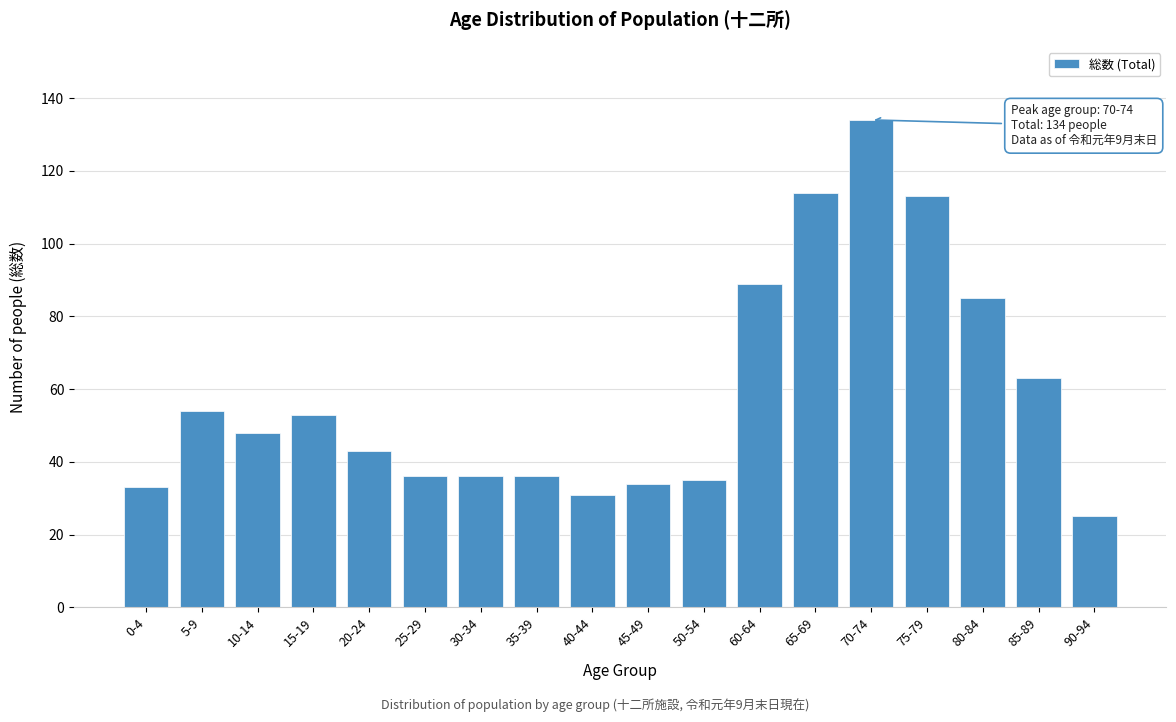

Reading right to left, extract all data points from this chart.

90-94=25	85-89=63	80-84=85	75-79=113	70-74=134	65-69=114	60-64=89	50-54=35	45-49=34	40-44=31	35-39=36	30-34=36	25-29=36	20-24=43	15-19=53	10-14=48	5-9=54	0-4=33